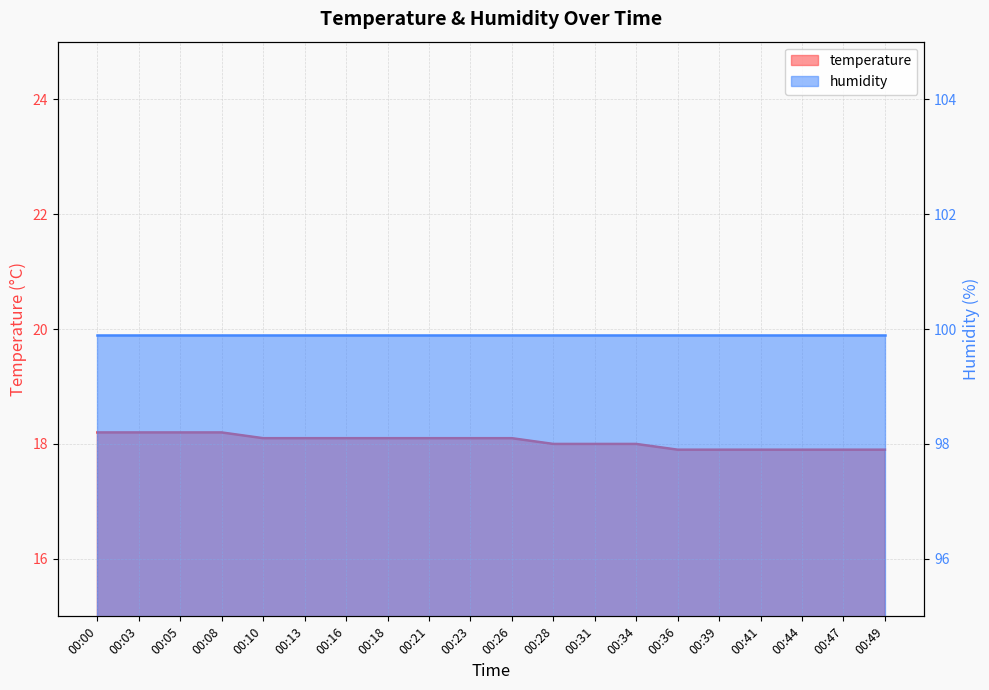

The chart shows a value of 7.3 at 00:28. True or false?

False